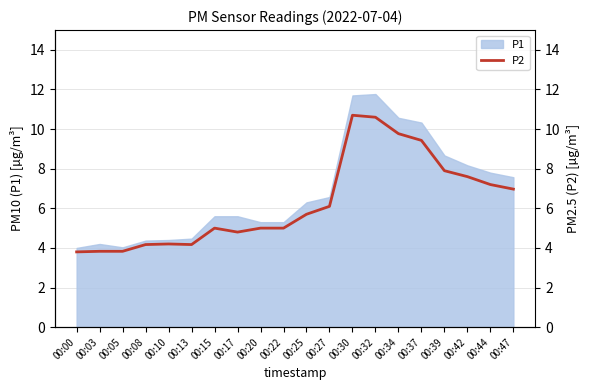

What is the smallest value displayed?

3.8